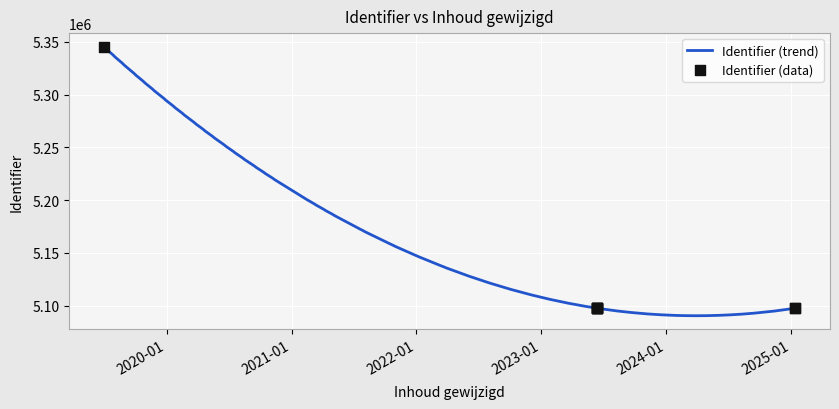

What is the ratio of the value at 2023-06-14 to the value at 2025-01-14?

1.0